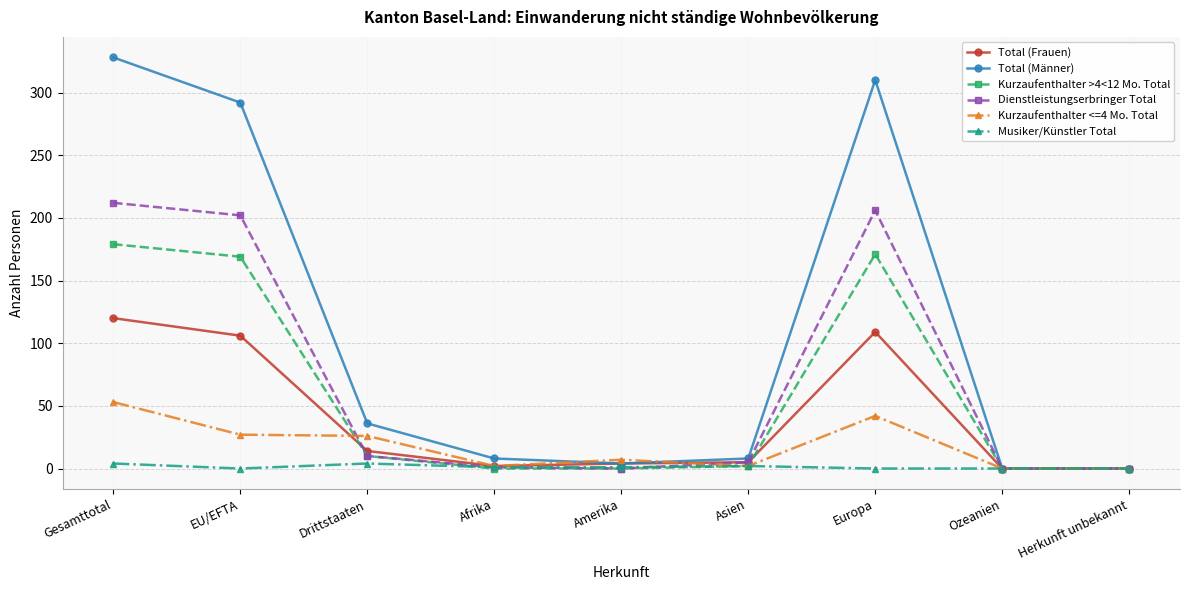

True or false: Kurzaufenthalter >4<12 Mo. Total and Total (Frauen) intersect in this chart.

True